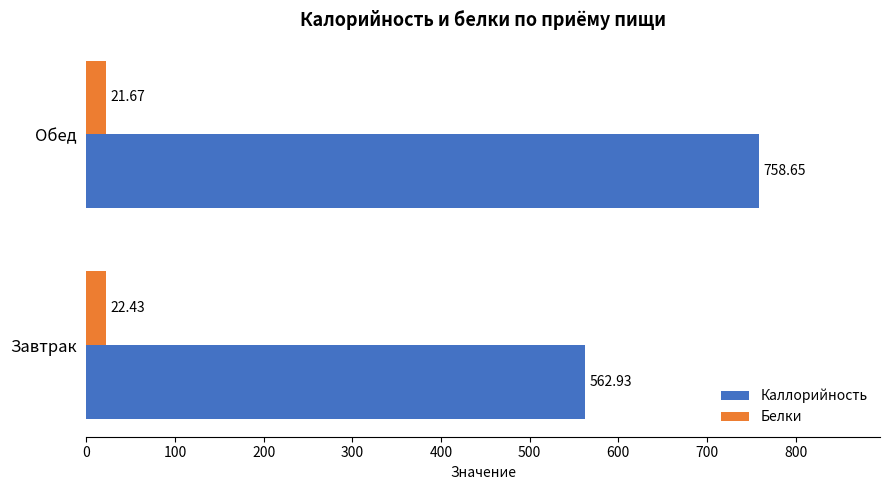

What is the lowest value of the Каллорийность series?

562.9